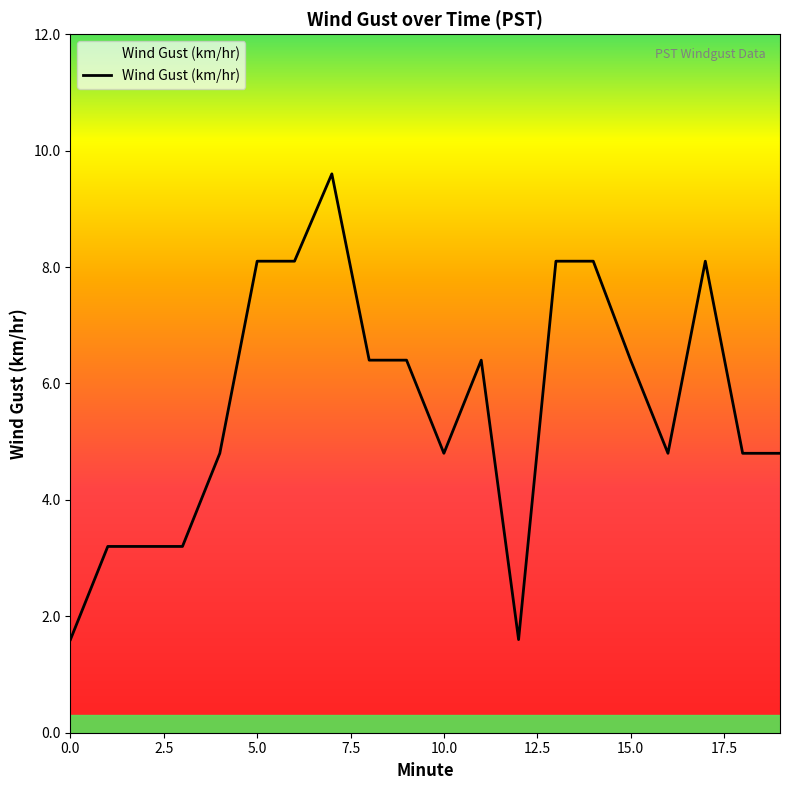

How many lines are shown in the chart?

1